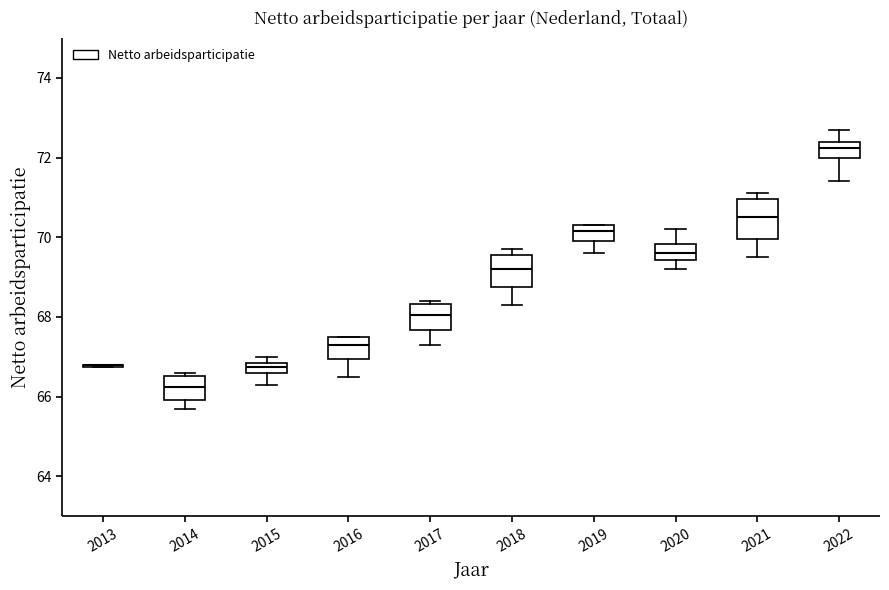

Which box is the tallest, from its lower edge to its upper edge?

2021